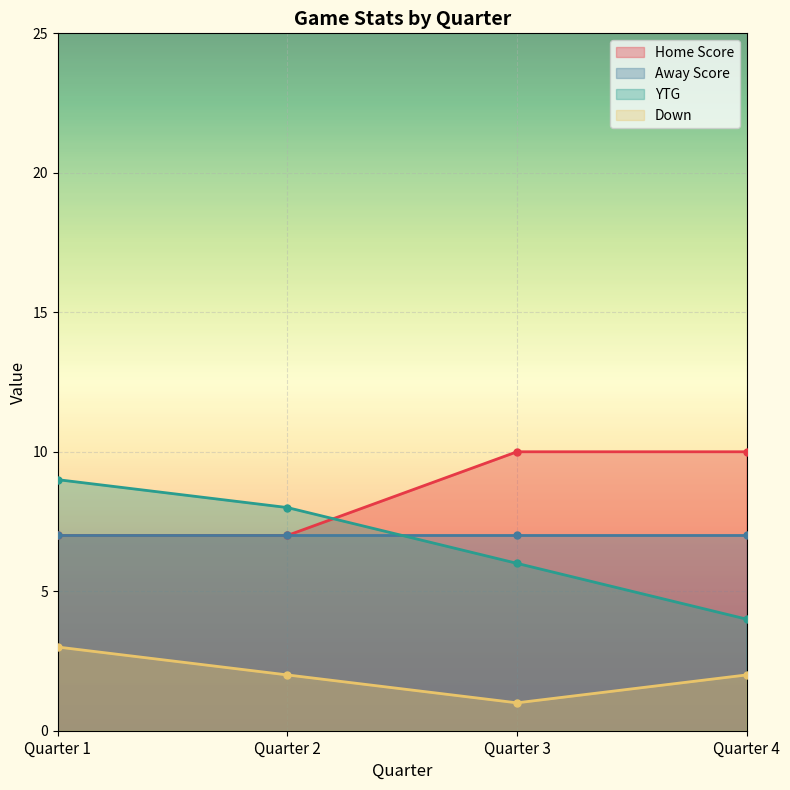

Which has a higher value, Quarter 2 or Quarter 3?

Quarter 3